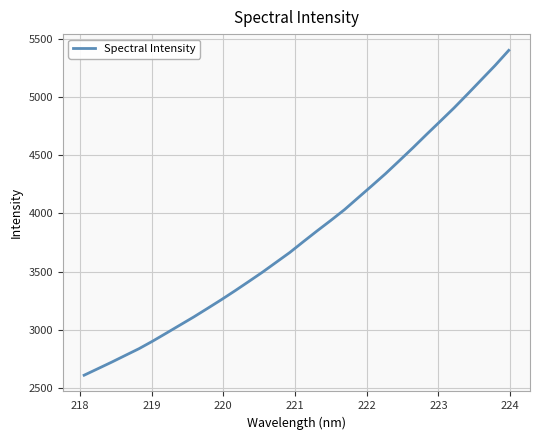

What is the greatest value displayed?

5401.3